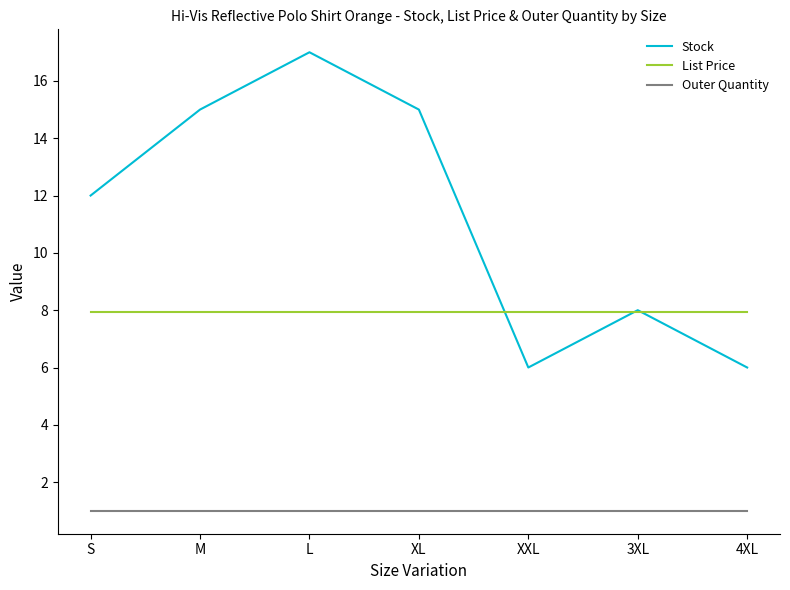

Rank the series at 4XL from highest to lowest value.

List Price, Stock, Outer Quantity